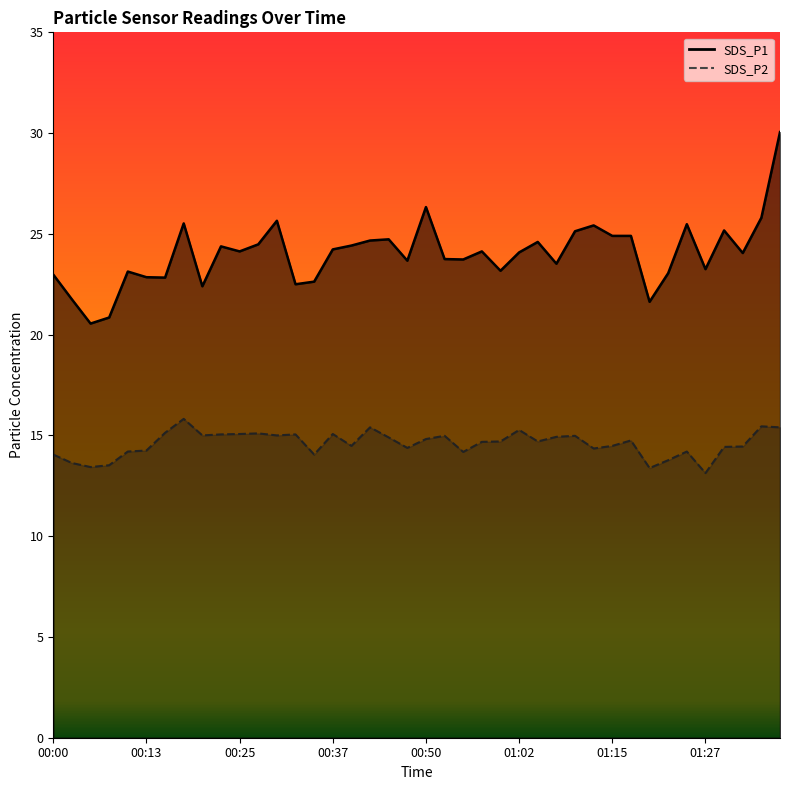

Reading left to right, what are all the values shown in this chart?

SDS_P1: 23.0	21.8	20.6	20.9	23.1	22.9	22.8	25.5	22.4	24.4	24.1	24.5	25.6	22.5	22.6	24.2	24.4	24.7	24.7	23.7	26.3	23.8	23.7	24.1	23.2	24.1	24.6	23.5	25.1	25.4	24.9	24.9	21.6	23.1	25.5	23.2	25.2	24.1	25.8	30.1
SDS_P2: 14.1	13.6	13.4	13.5	14.2	14.2	15.1	15.8	15.0	15.1	15.1	15.1	15.0	15.1	14.1	15.1	14.5	15.4	14.9	14.4	14.8	15.0	14.2	14.7	14.7	15.3	14.7	14.9	15.0	14.3	14.5	14.8	13.4	13.8	14.2	13.1	14.4	14.4	15.4	15.4